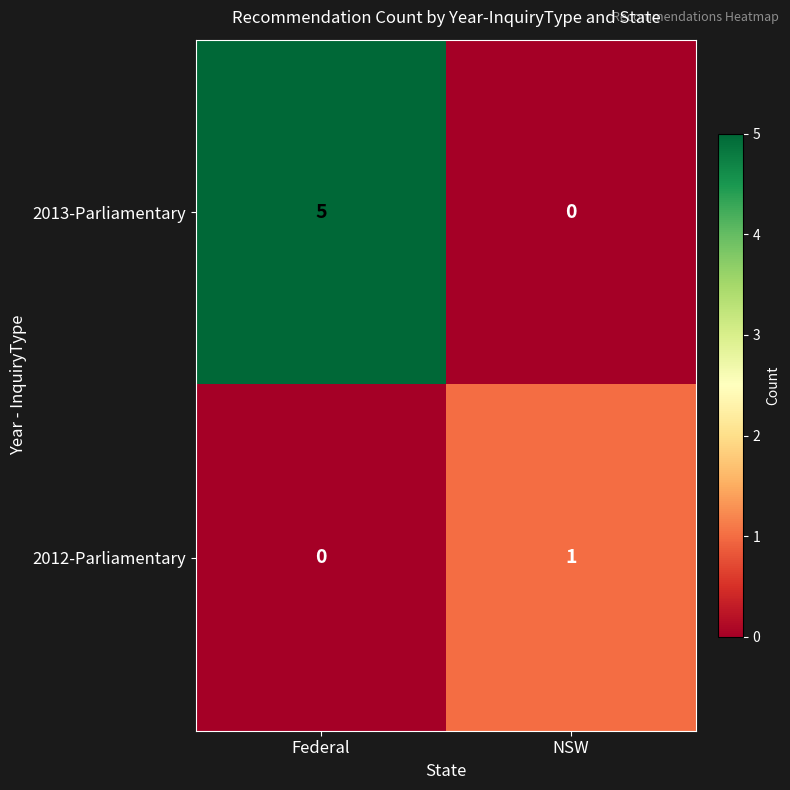

At how many categories does at least one series exceed 3?

1